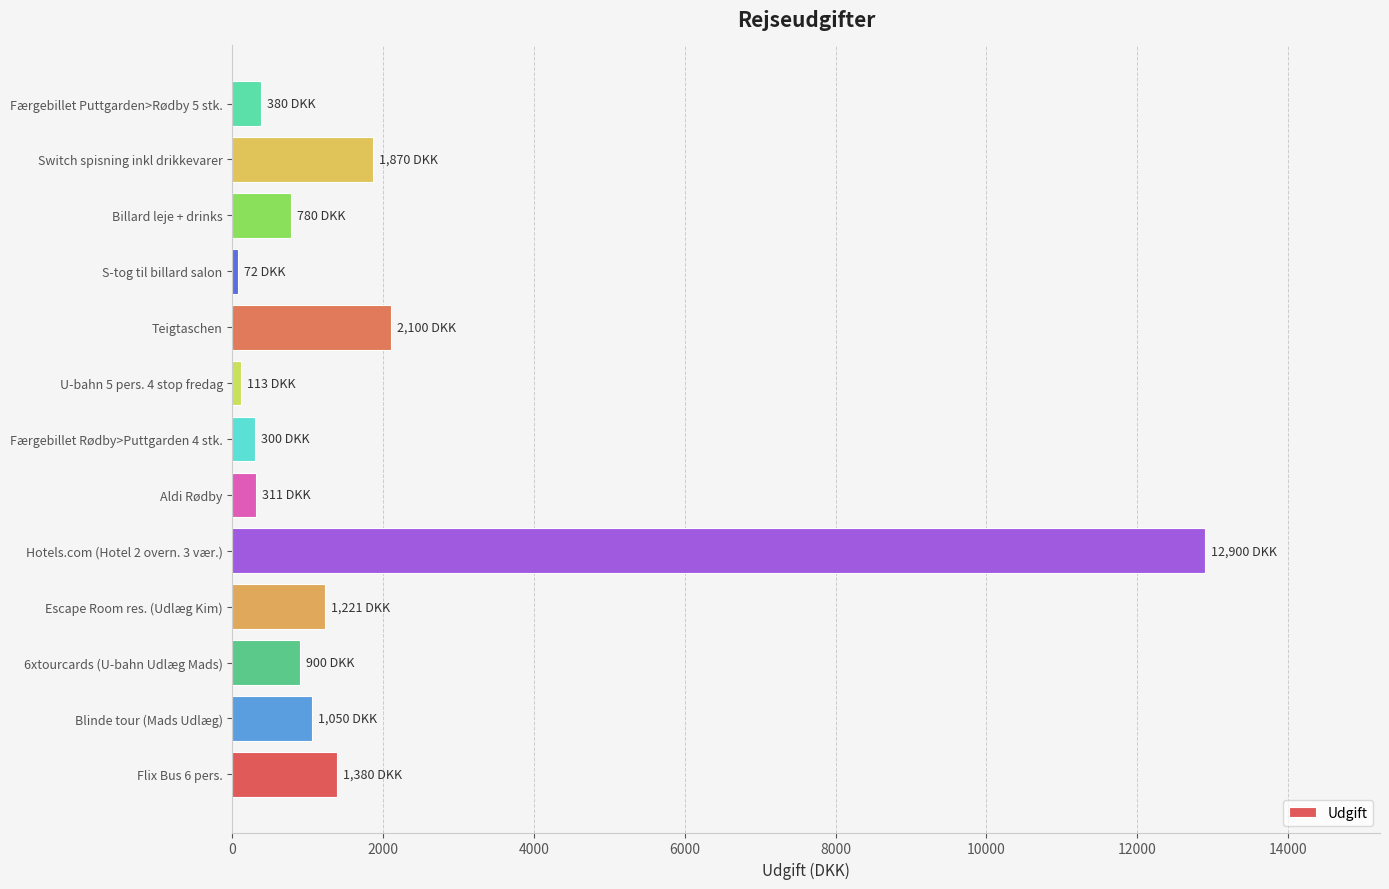

What is the greatest value displayed?

12900